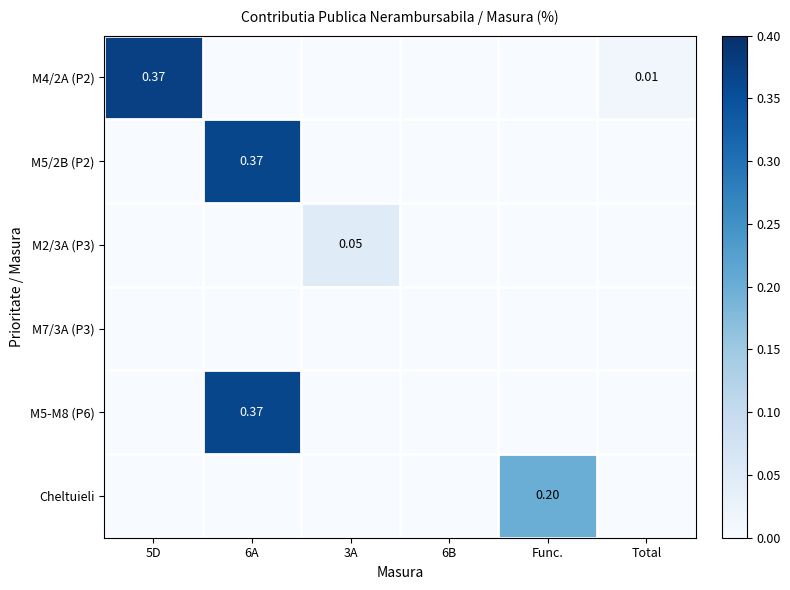

How many distinct data groups are displayed?

6